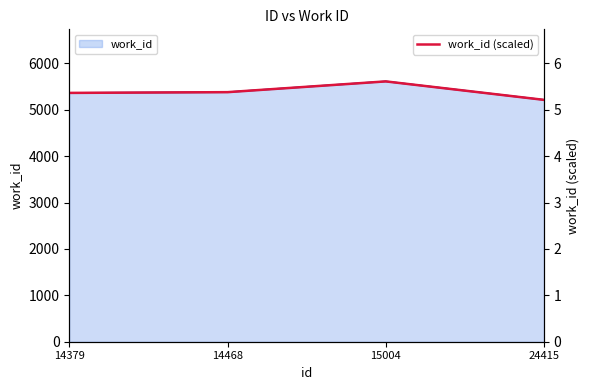

What is the average value?

5.4